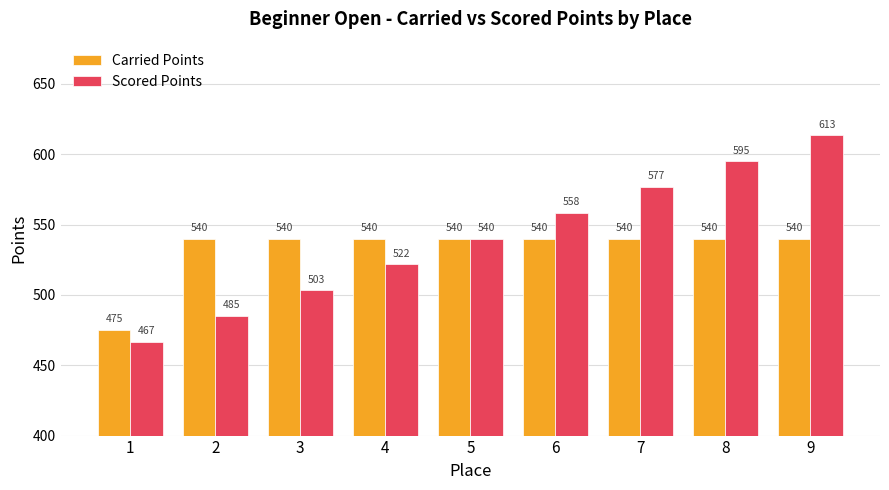

Which label corresponds to the smallest value in the chart?

1